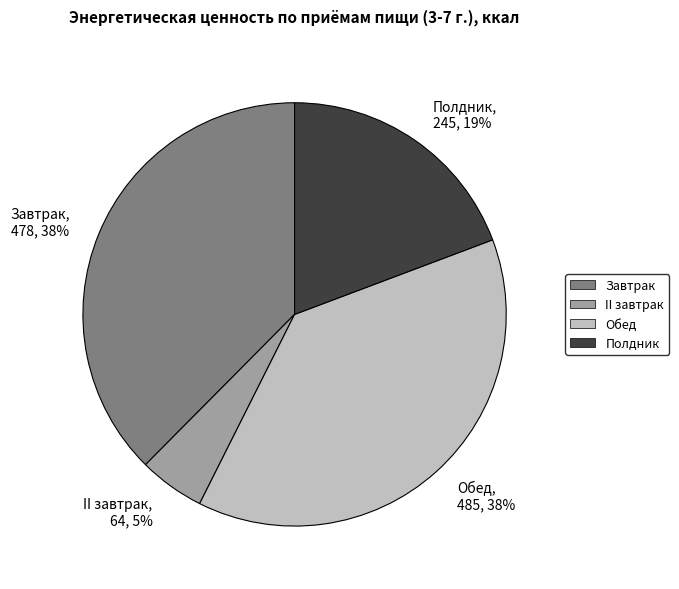

Which category has the smallest portion of the pie?

II завтрак